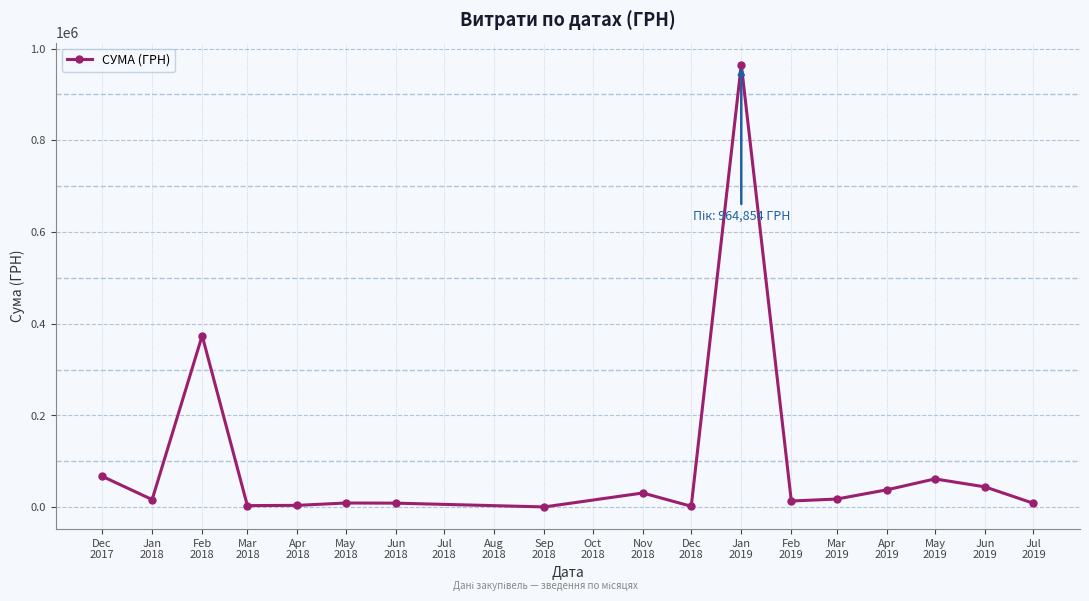

The chart shows a value of 67374.0 at Dec
2017. True or false?

True